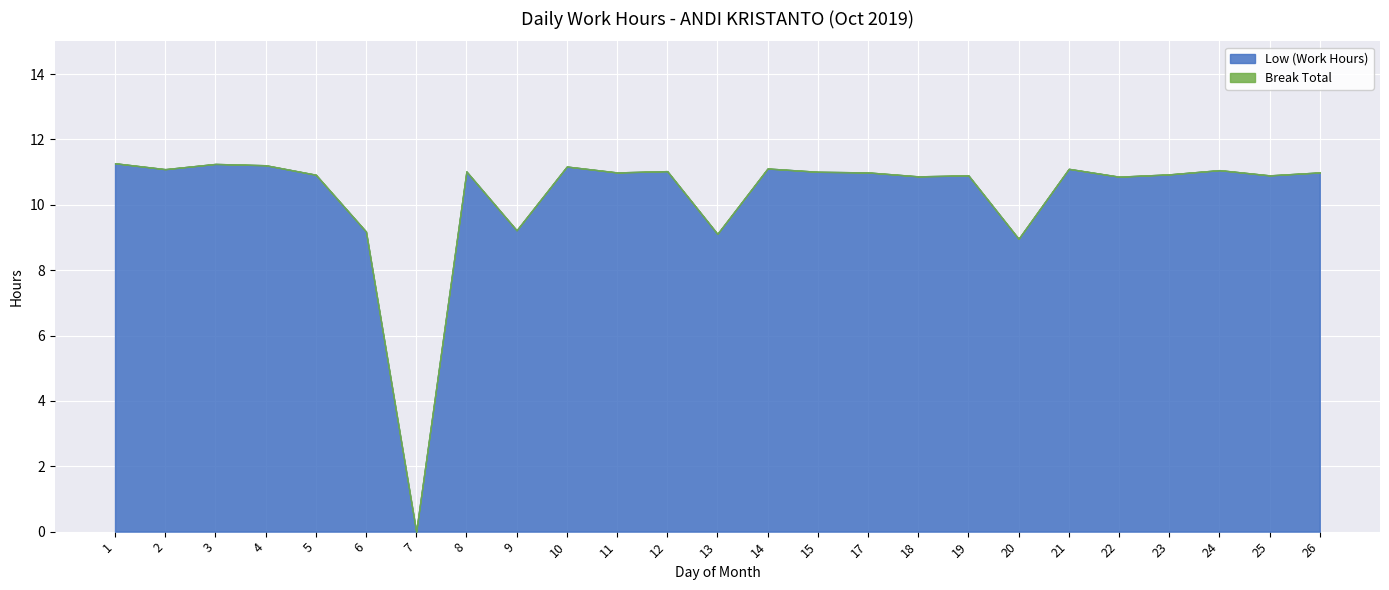

List the labels in order of Break Total value, smallest first.

1, 2, 3, 4, 5, 6, 7, 8, 9, 10, 11, 12, 13, 14, 15, 17, 18, 19, 20, 21, 22, 23, 24, 25, 26